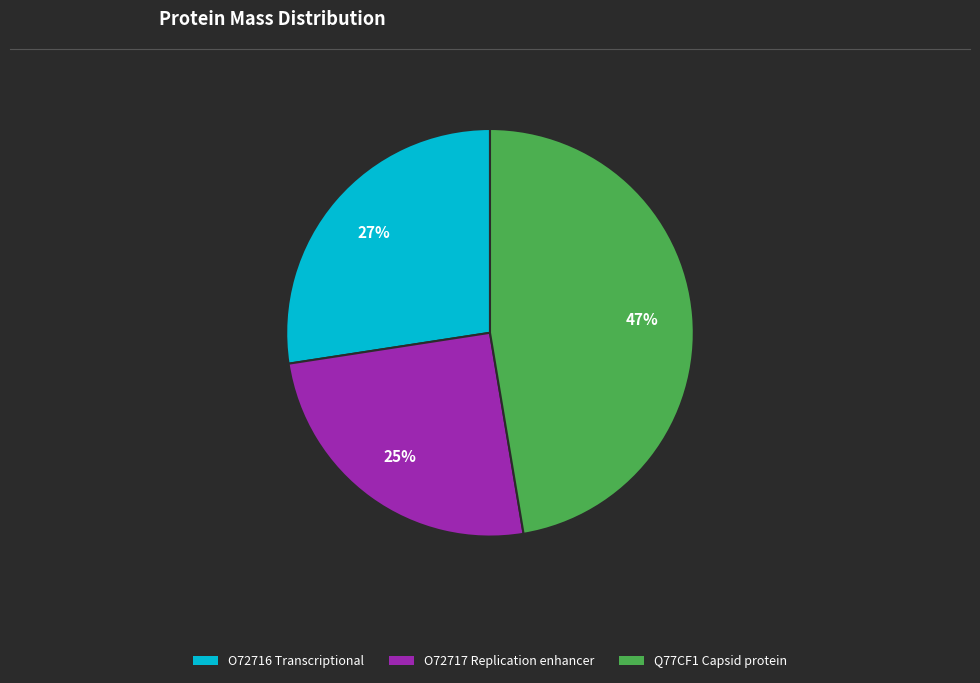

Which has a higher value, Q77CF1 Capsid protein or O72716 Transcriptional?

Q77CF1 Capsid protein